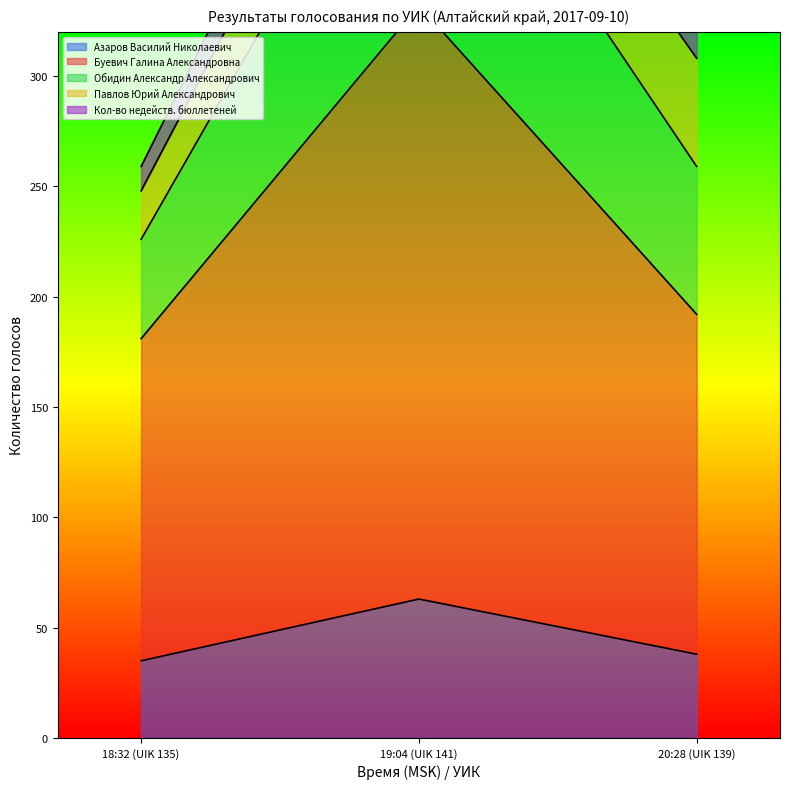

What is the minimum value for Азаров Василий Николаевич?

35